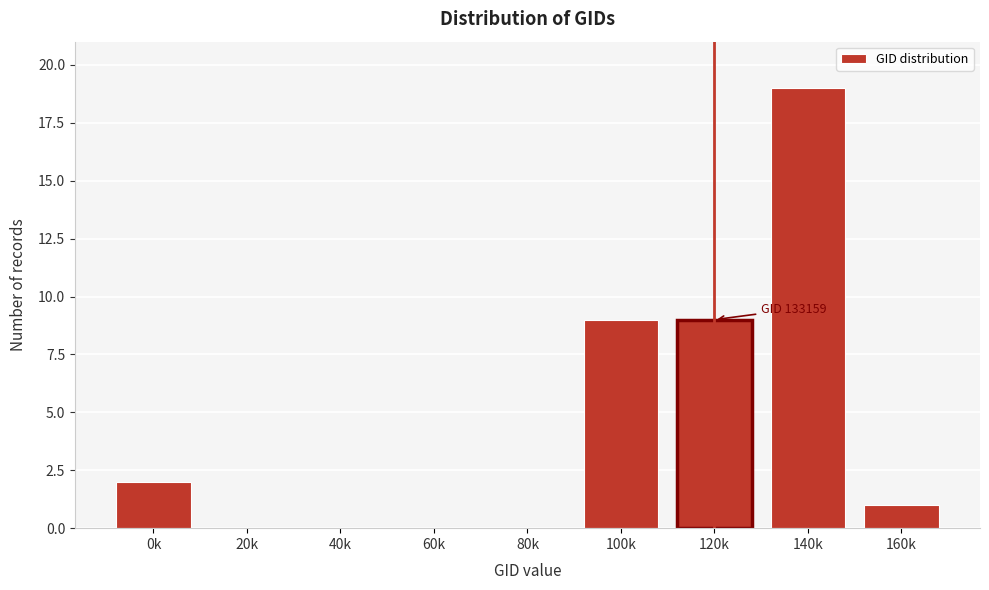

Reading left to right, what are all the values shown in this chart?

0k=2	20k=0	40k=0	60k=0	80k=0	100k=9	120k=9	140k=19	160k=1